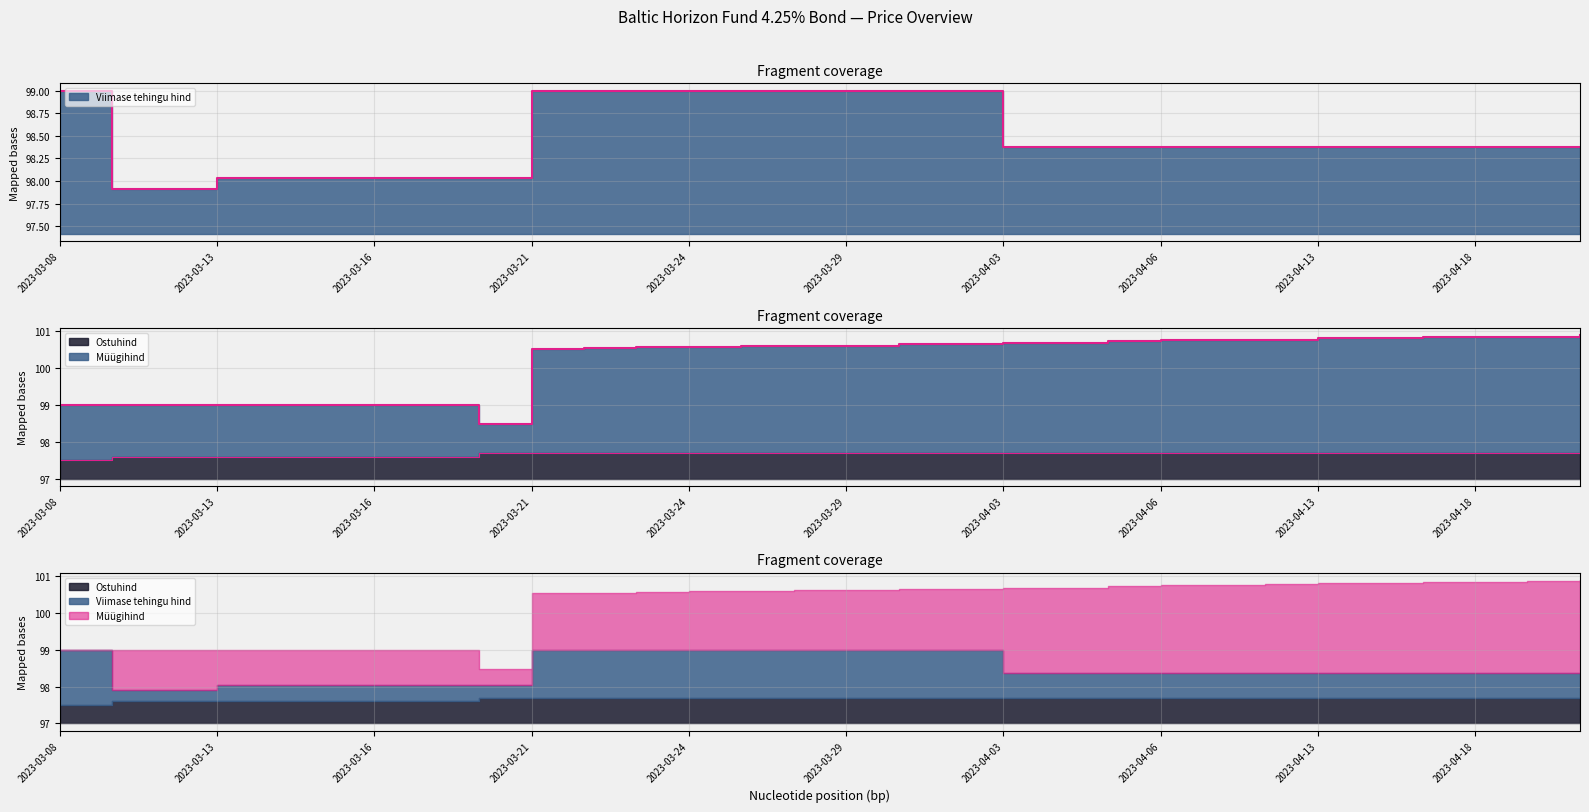

Is it true that Viimase tehingu hind equals 99.0 at 2023-03-23?

True